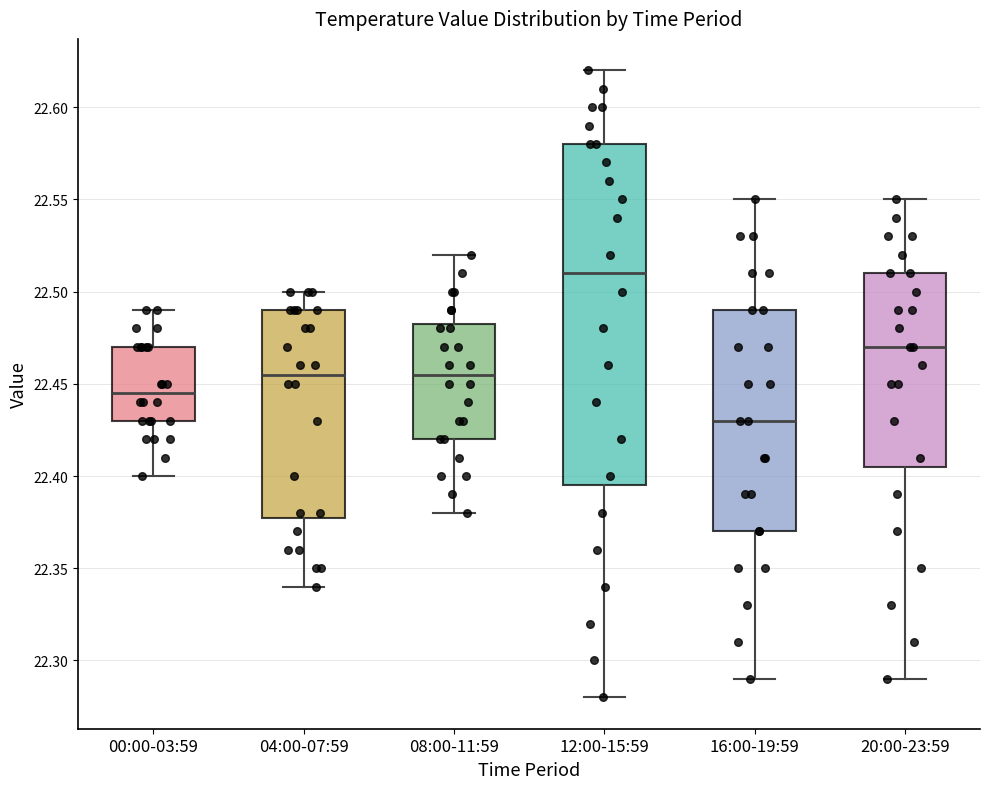

Reading left to right, read every box against the y-axis: the position of its median line, the range the box covers, and the ends of its whiskers. The values are not printed on the chart, so give them approximately, as read against the axis.

00:00-03:59: median 22.445, box 22.430 to 22.470, whiskers 22.400 to 22.490
04:00-07:59: median 22.455, box 22.380 to 22.490, whiskers 22.340 to 22.500
08:00-11:59: median 22.455, box 22.420 to 22.485, whiskers 22.380 to 22.520
12:00-15:59: median 22.510, box 22.395 to 22.580, whiskers 22.280 to 22.620
16:00-19:59: median 22.430, box 22.370 to 22.490, whiskers 22.290 to 22.550
20:00-23:59: median 22.470, box 22.405 to 22.510, whiskers 22.290 to 22.550